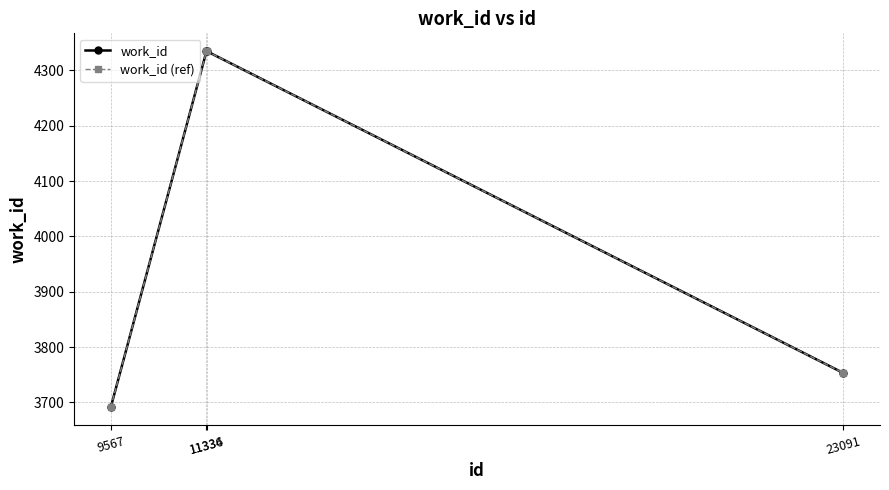

Does the chart display data point markers on the line(s)?

Yes